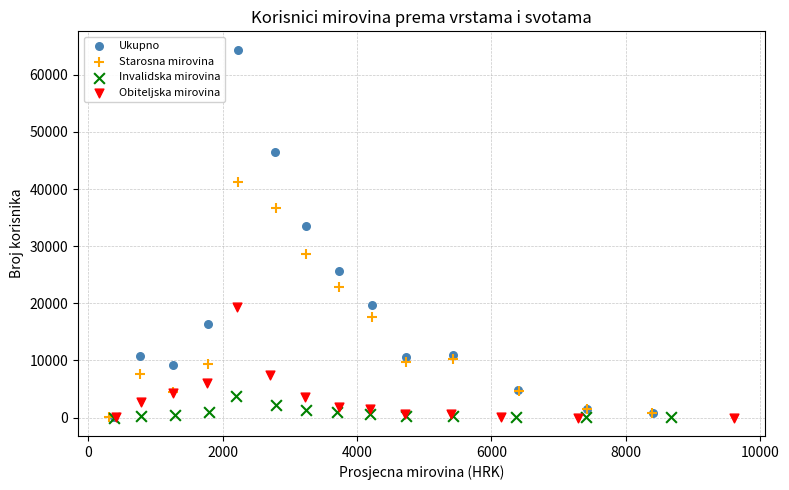

Which series has the largest Y range (max minus min)?

Ukupno